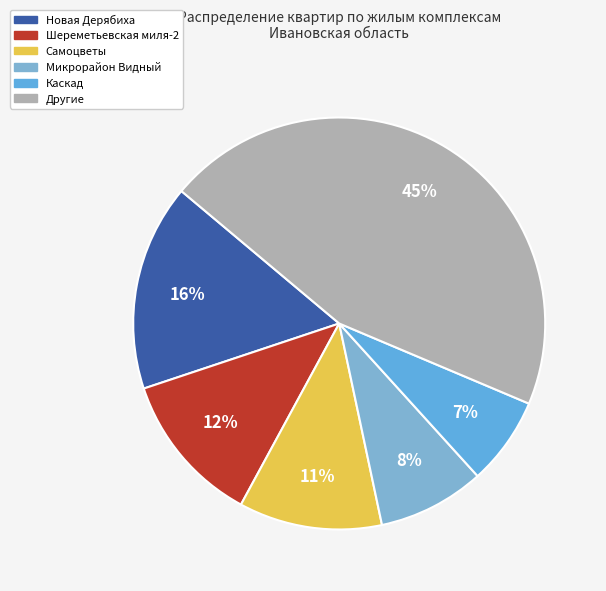

True or false: Микрорайон Видный accounts for 1% of the total.

False